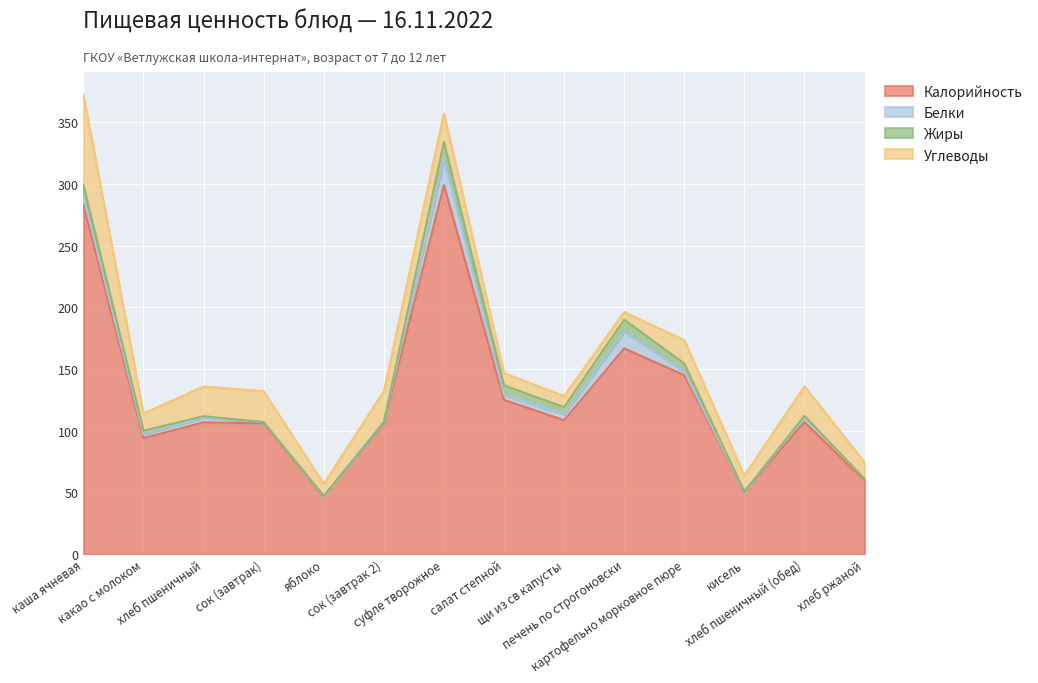

What are all the series names shown in the legend?

Калорийность, Белки, Жиры, Углеводы